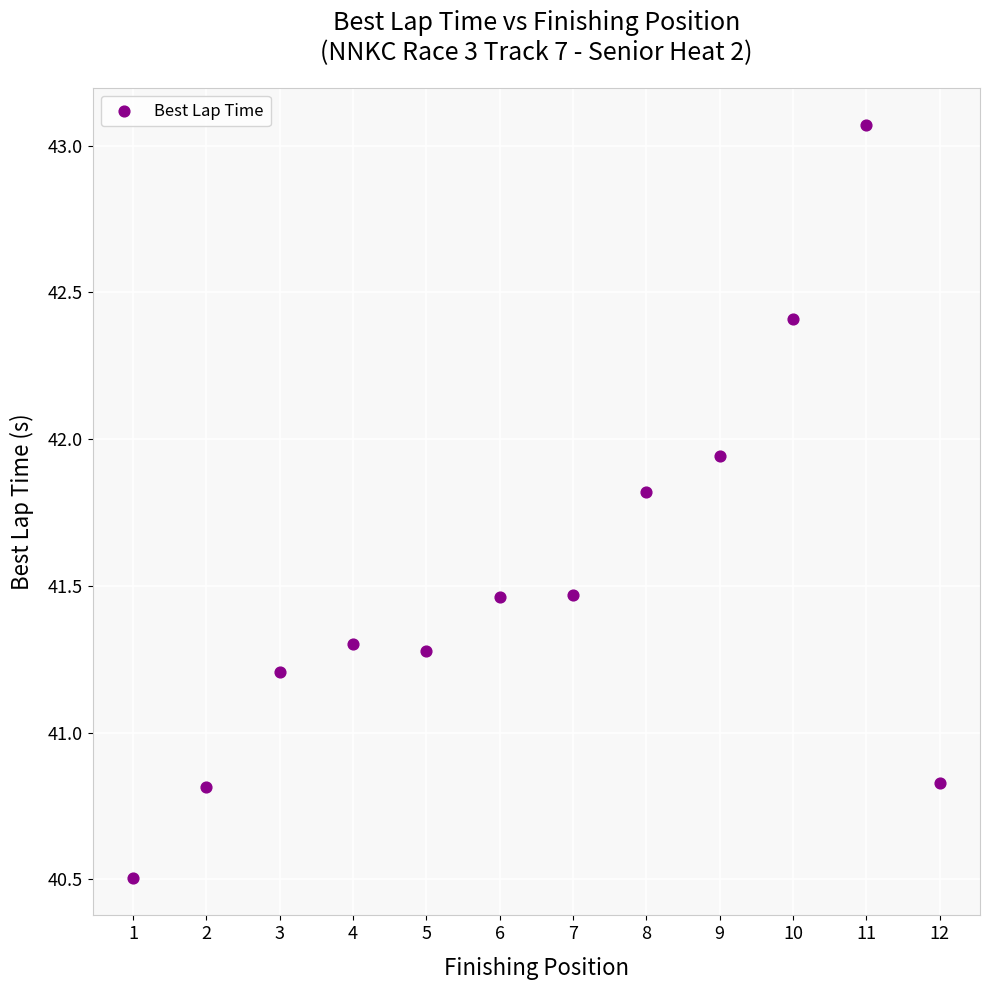

What is the range of X values (max minus min)?

11.0